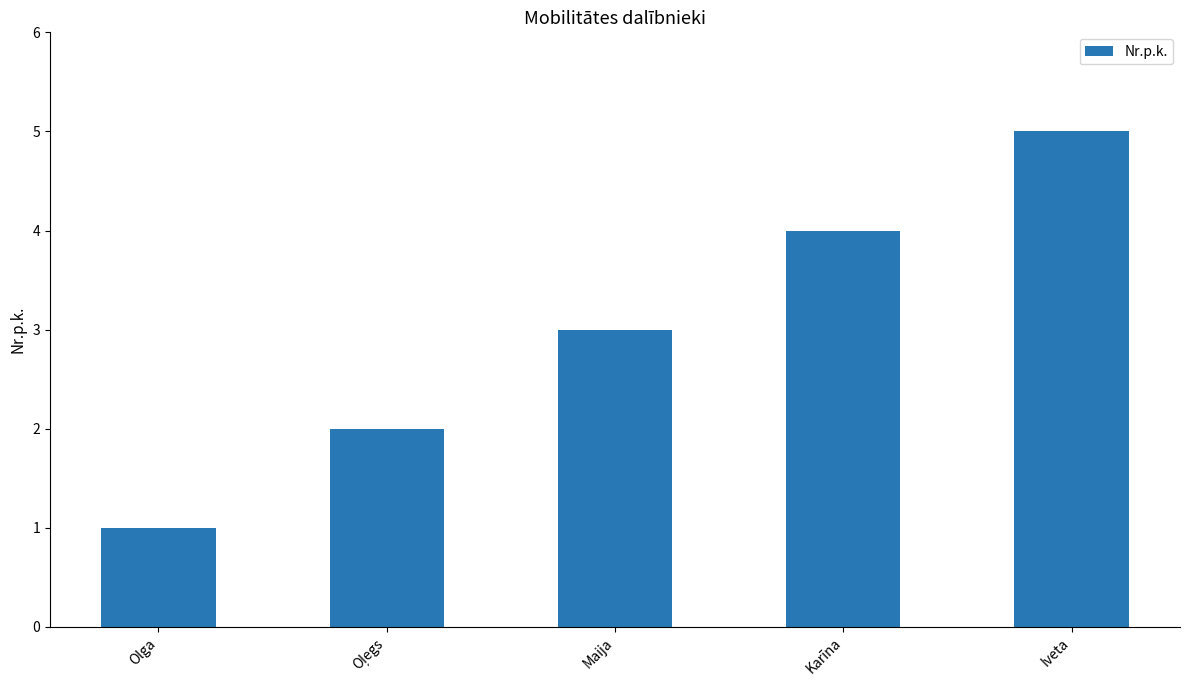

Reading right to left, what are all the values shown in this chart?

5	4	3	2	1